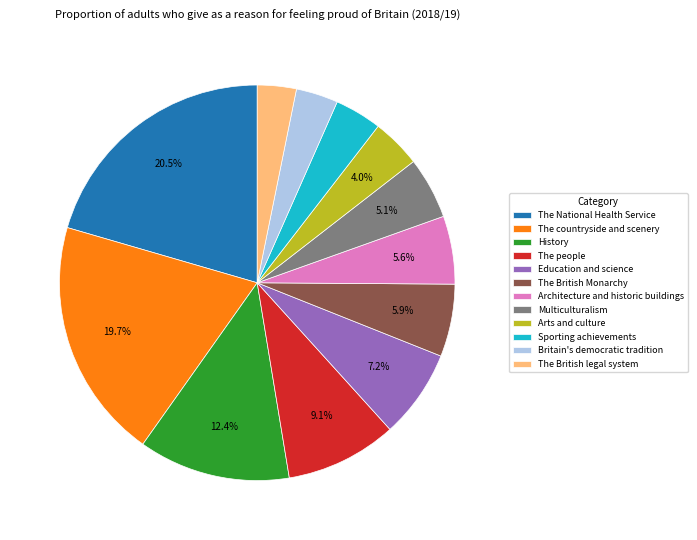

Which has a higher value, The British Monarchy or The National Health Service?

The National Health Service